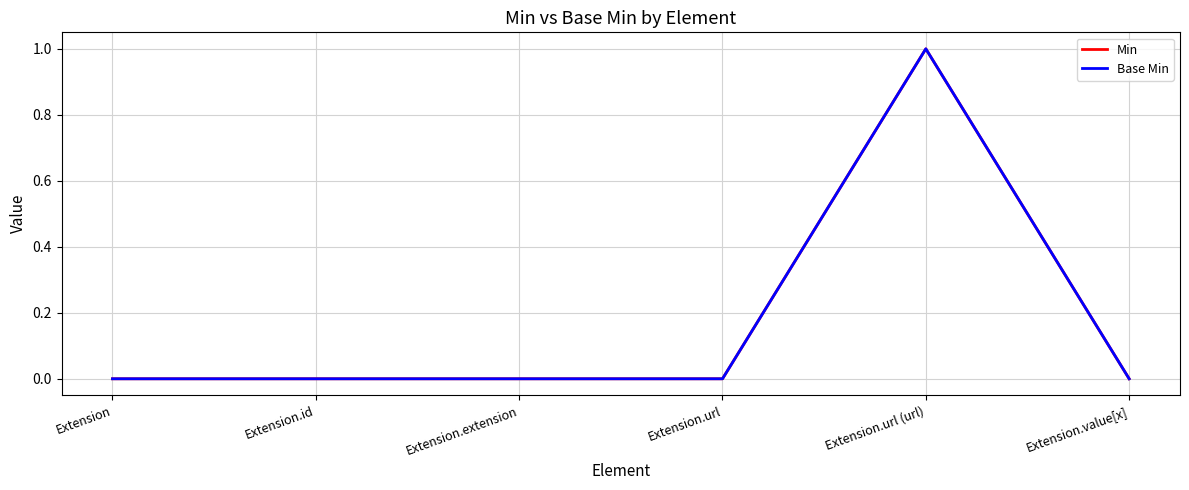

Does the chart have visible grid lines?

Yes